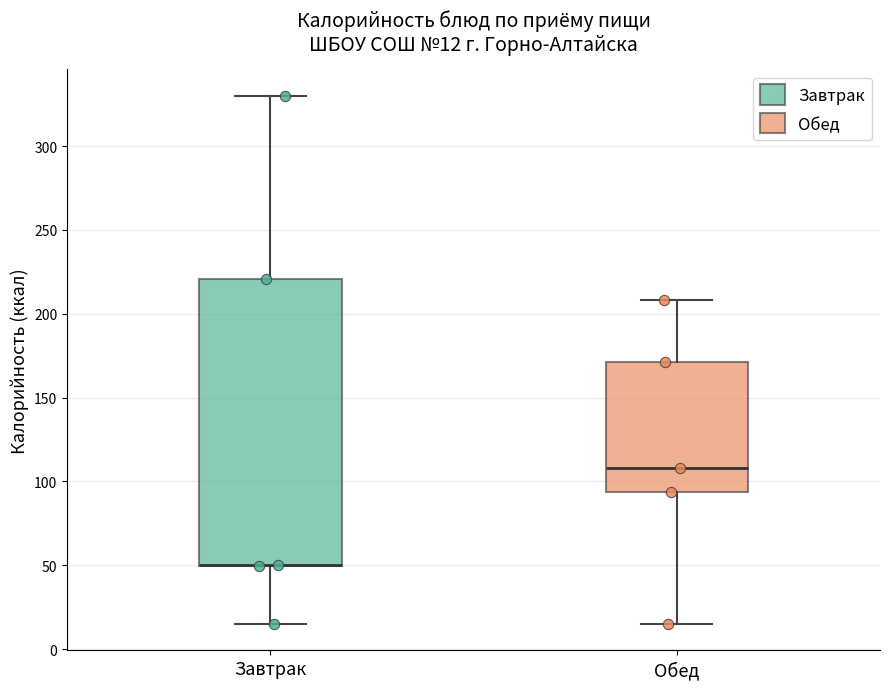

Which box is the tallest, from its lower edge to its upper edge?

Завтрак